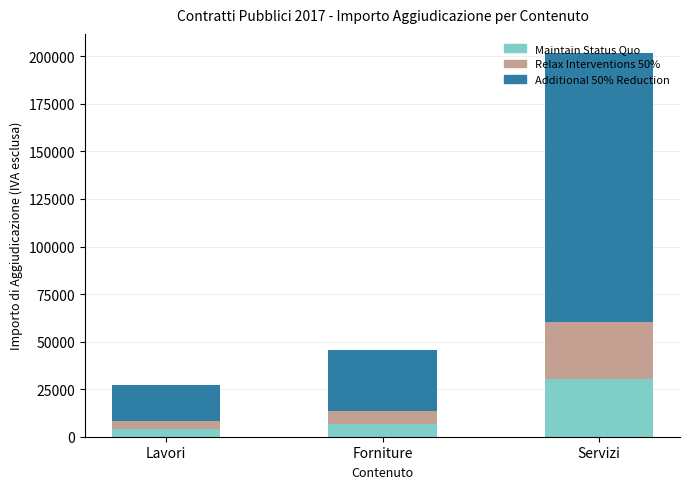

At which category is the sum across all series the highest?

Servizi